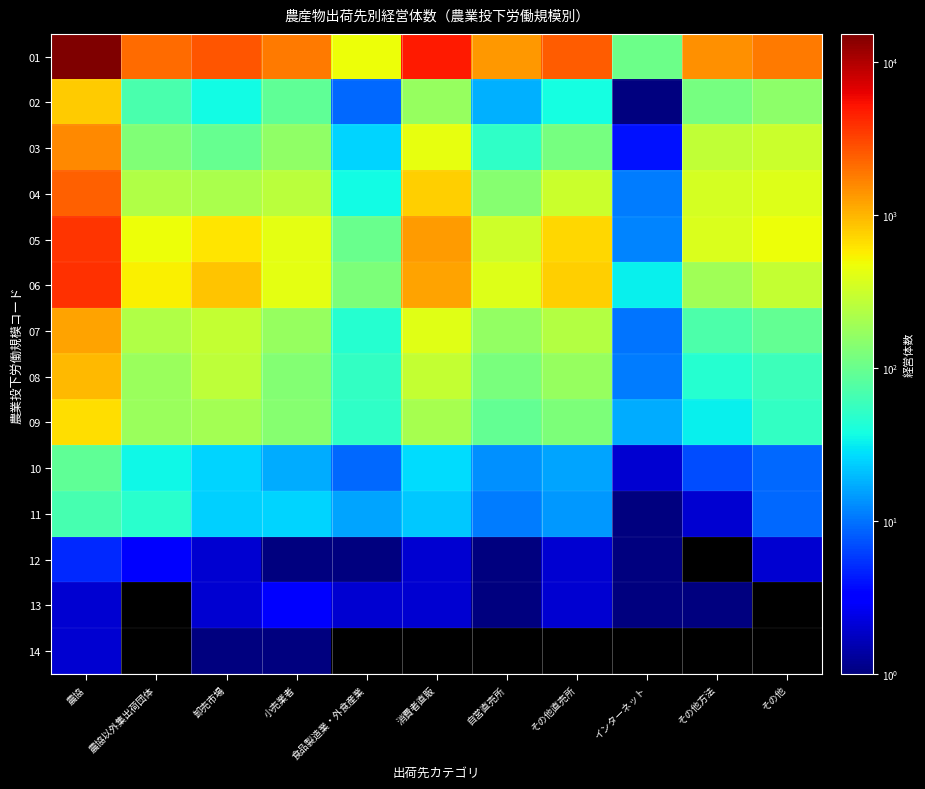

What is the average value of the 05 series?

776.9